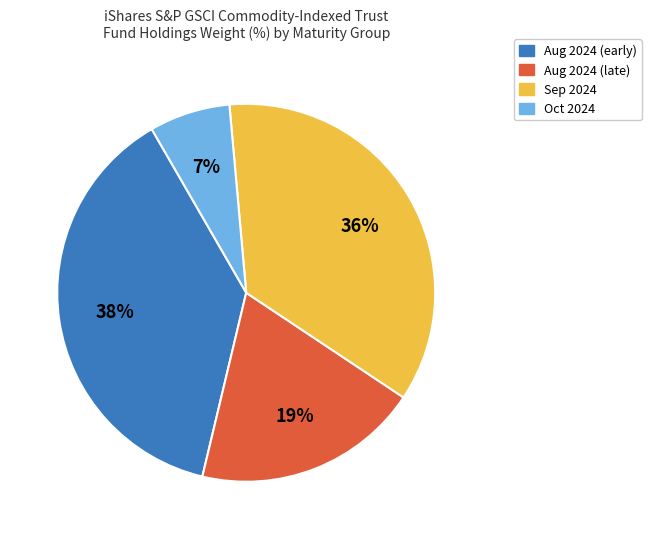

To the nearest percent, what percentage of the pie is Sep 2024?

36%